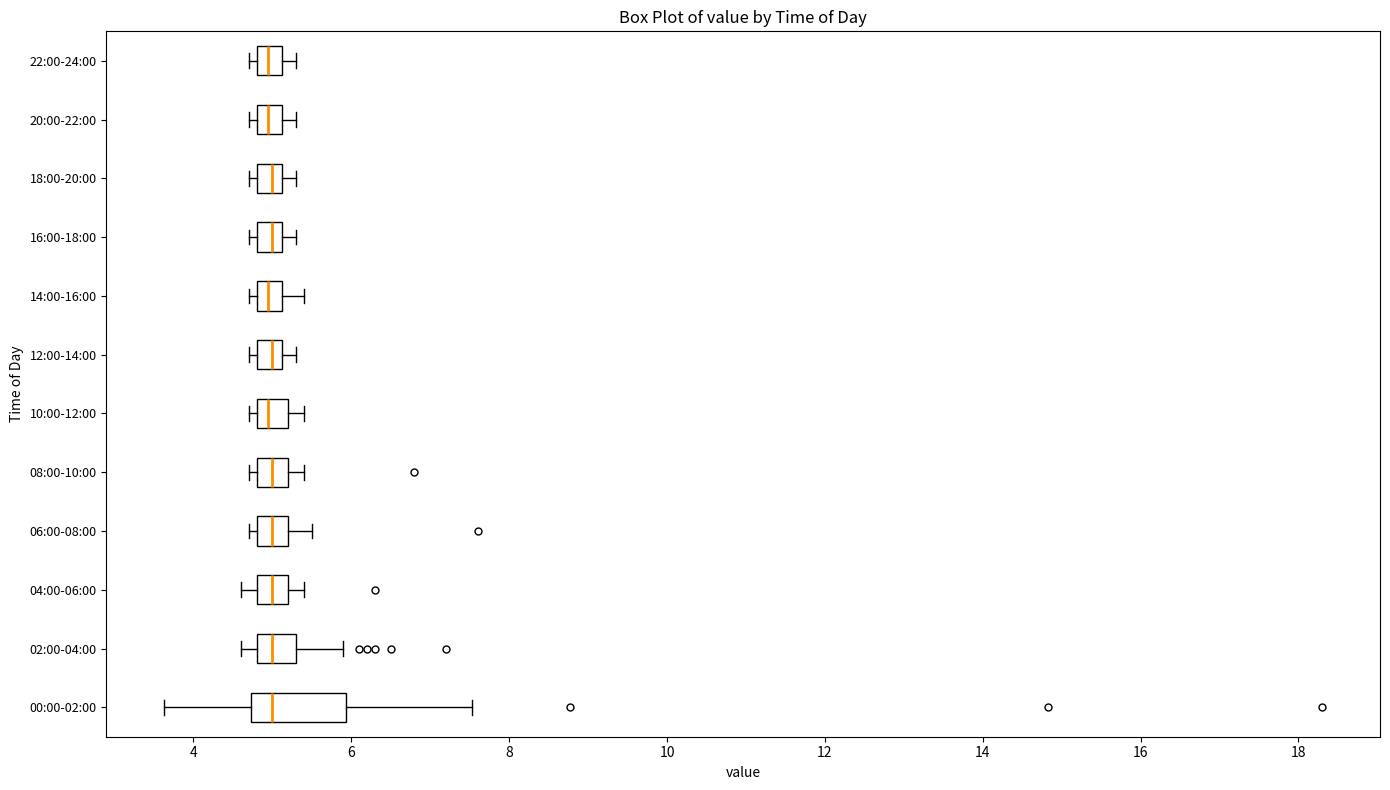

Where does the median line of the box for 04:00-06:00 sit on the x-axis? The values are not printed on the chart, so give them approximately, as read against the axis.

5.0